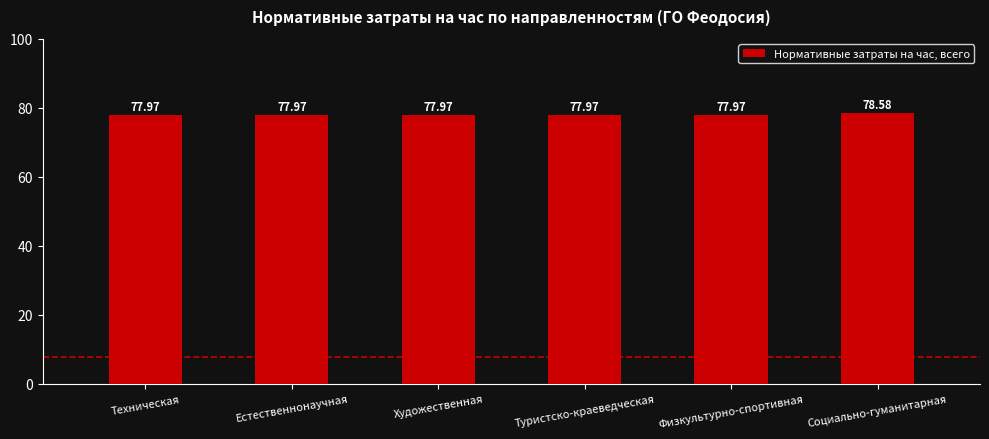

What is the sum of all values?

468.4